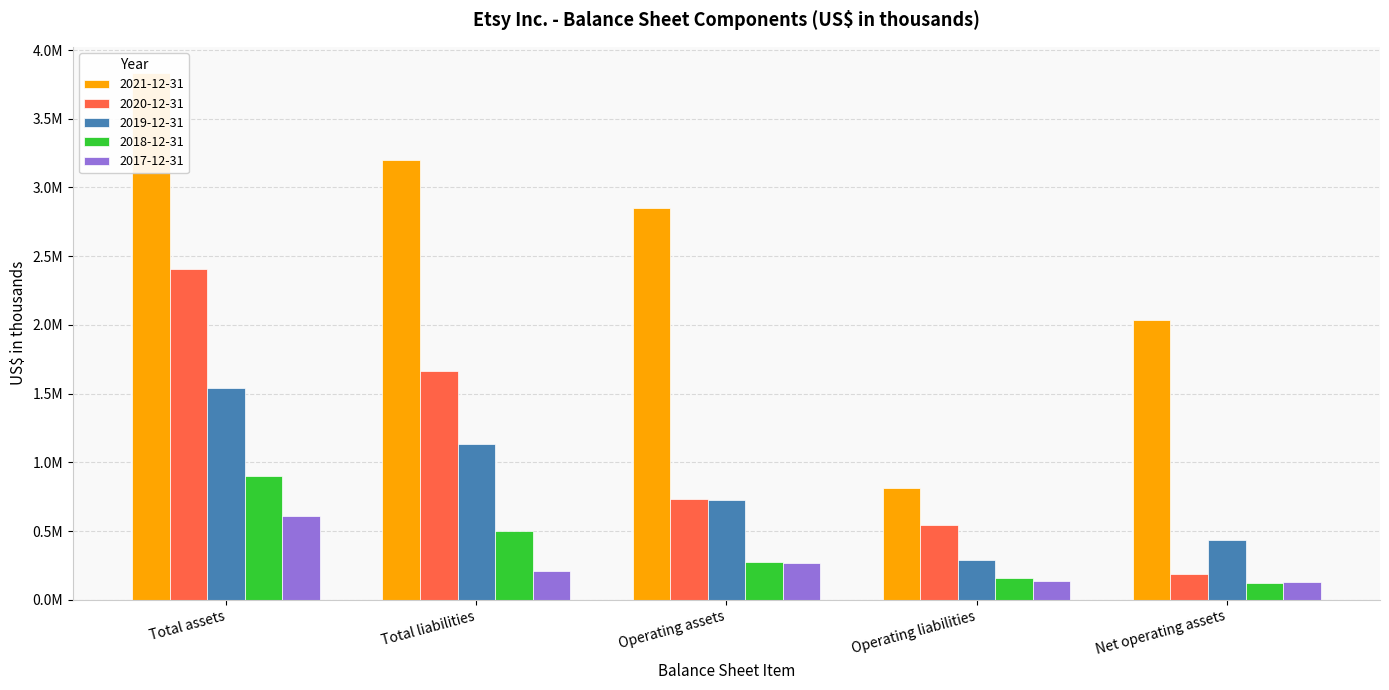

At which category is the sum across all series the highest?

Total assets